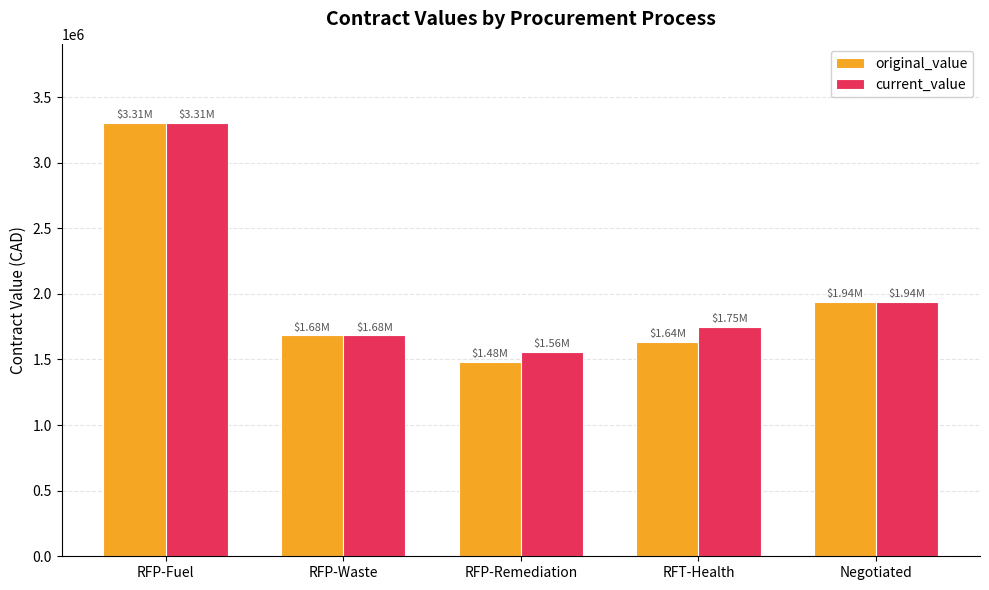

Rank the series at RFP-Remediation from lowest to highest value.

original_value, current_value